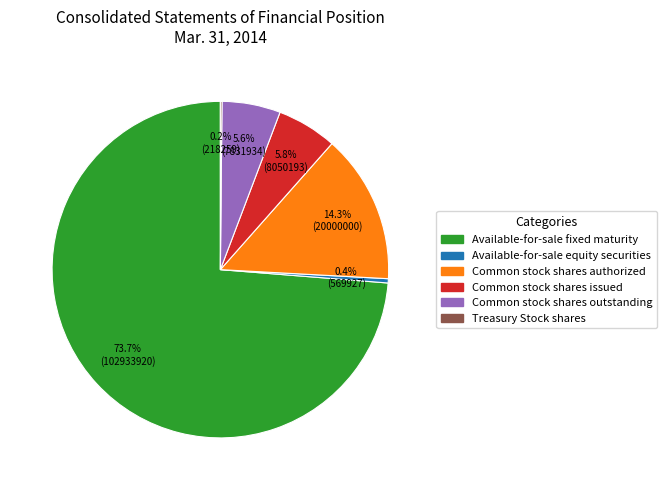

To the nearest percent, what is the difference between the largest and smallest slice percentages?

74%